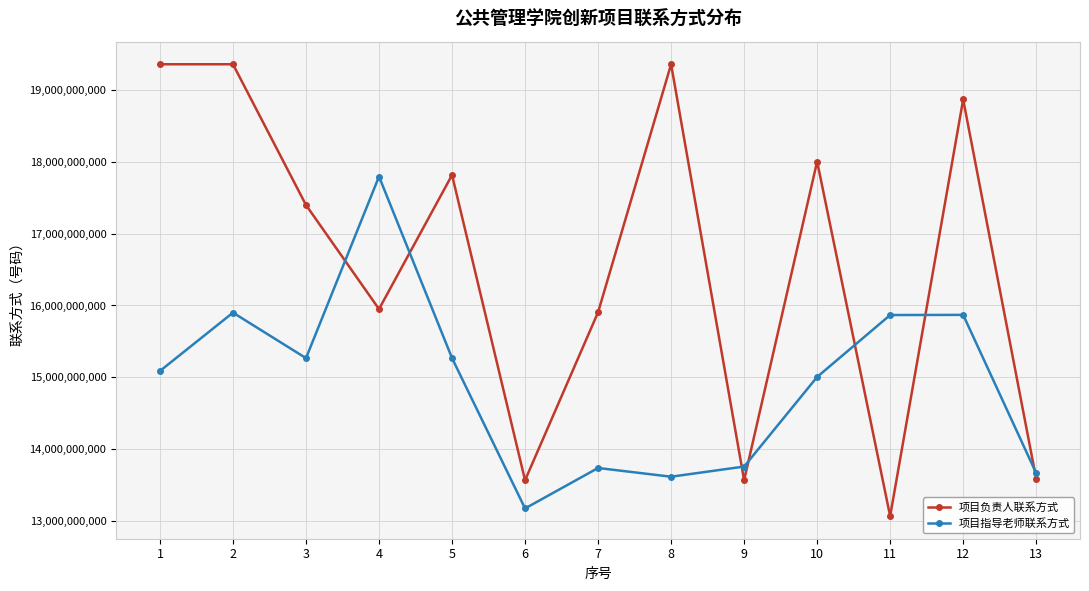

What is the average value of the 项目指导老师联系方式 series?

14924136054